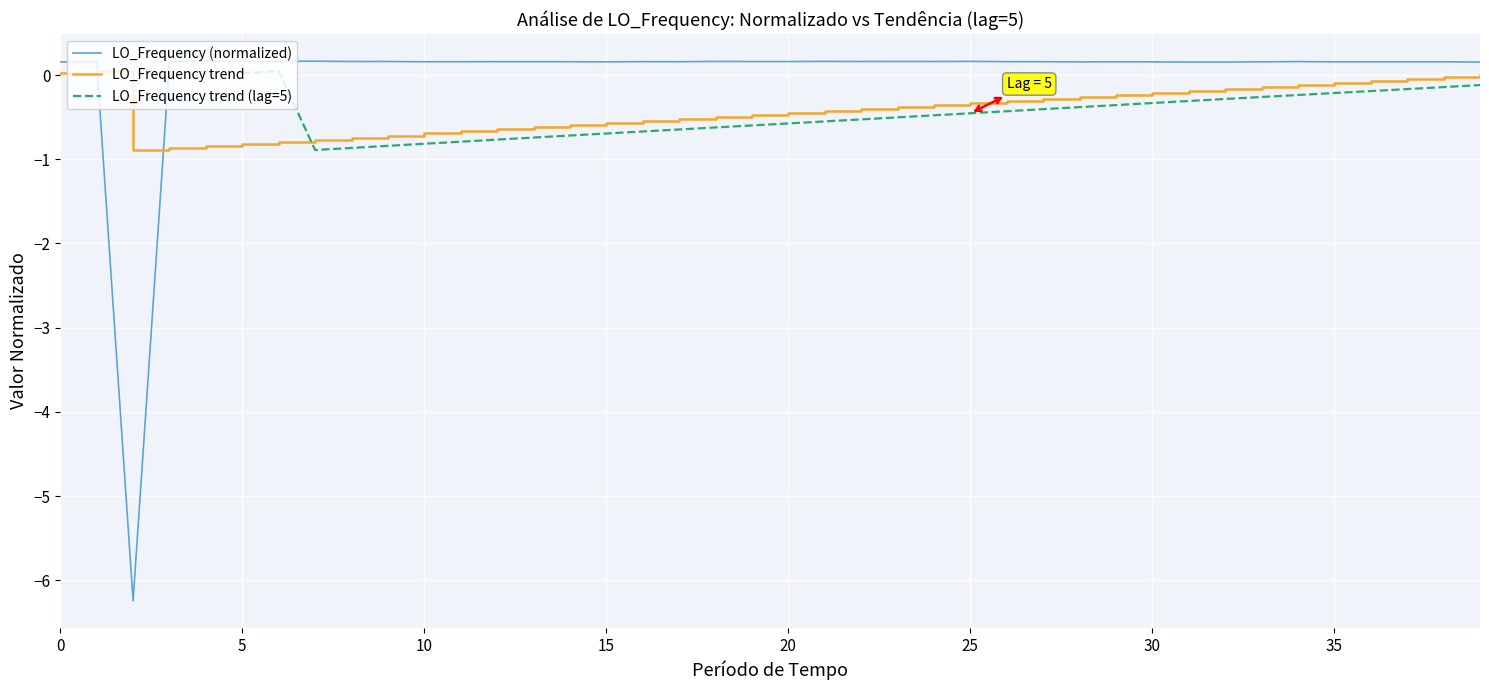

After their last crossing, which series has the higher values: LO_Frequency (normalized) or LO_Frequency trend?

LO_Frequency (normalized)